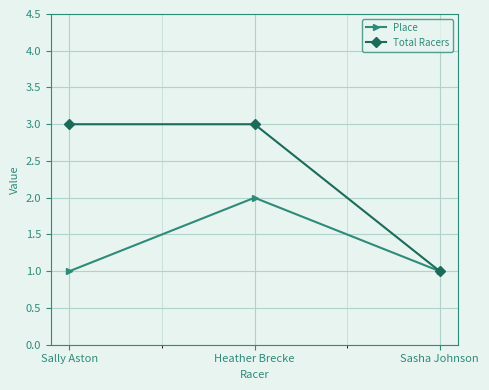

True or false: Total Racers has a value of 3 at Sally Aston.

True